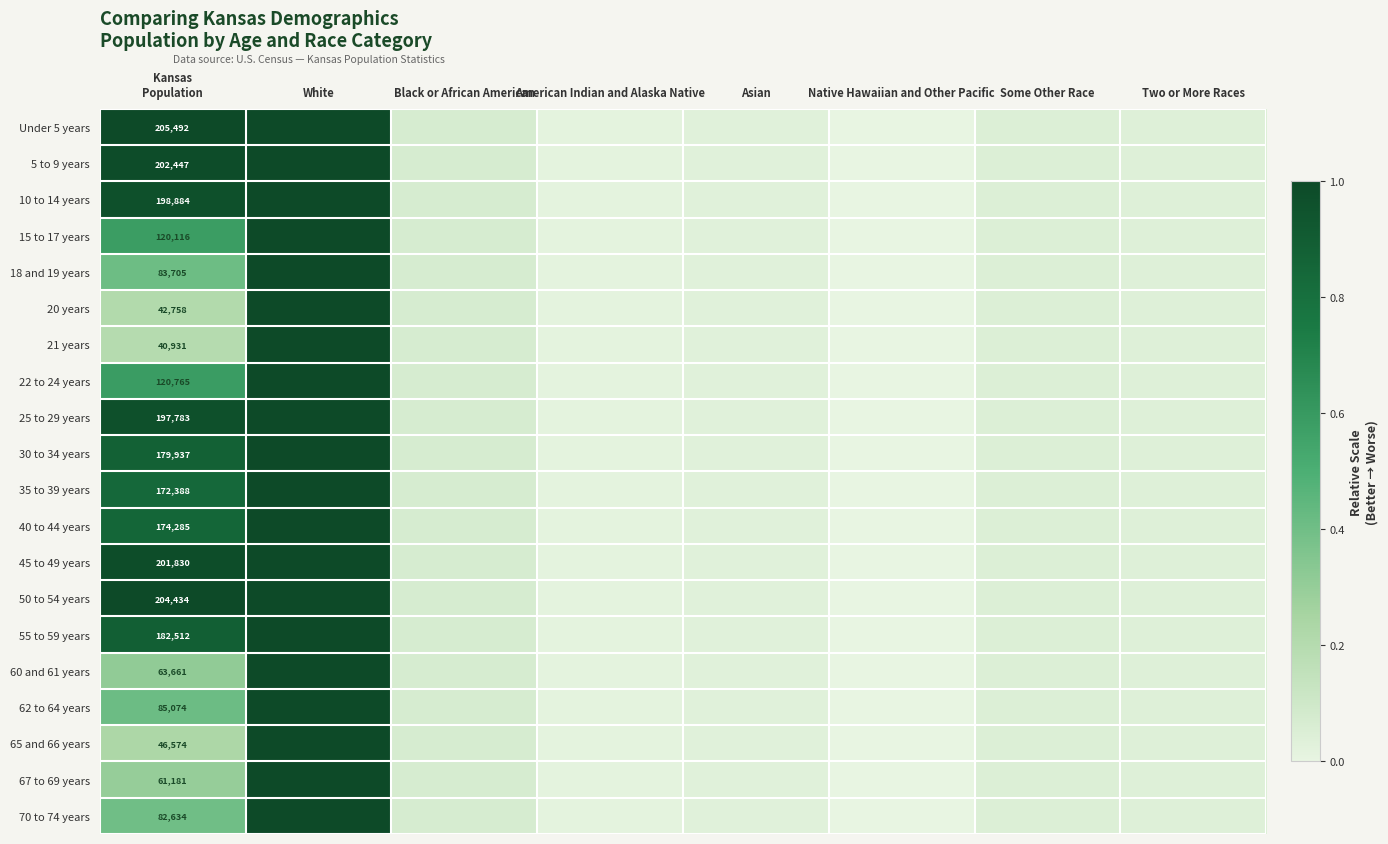

What is the difference between the highest and lowest values at Kansas
Population?

164561.0